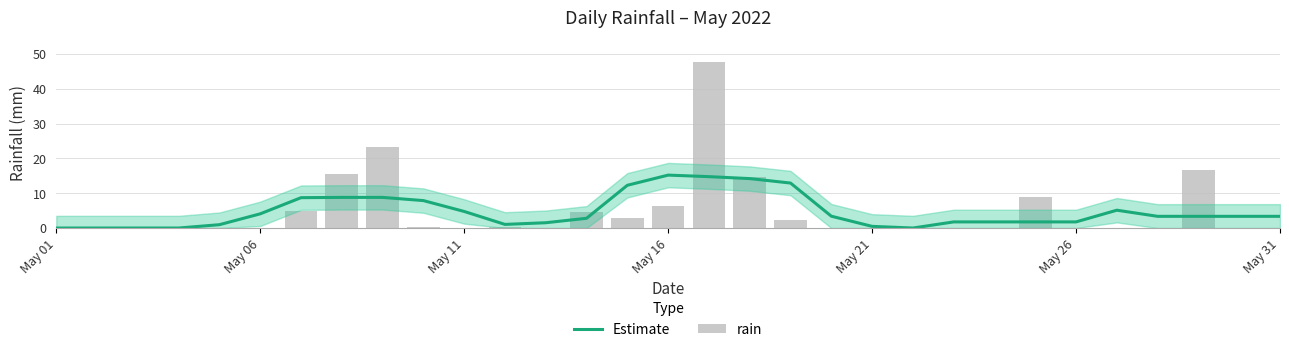

How many data points in rain are above 0?

13